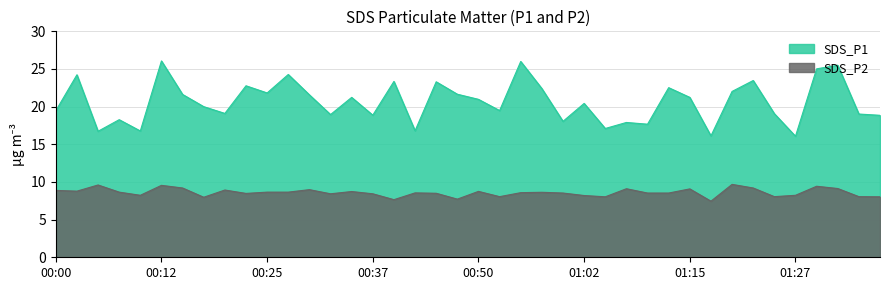

At which label is SDS_P1 closest to 21?

00:50